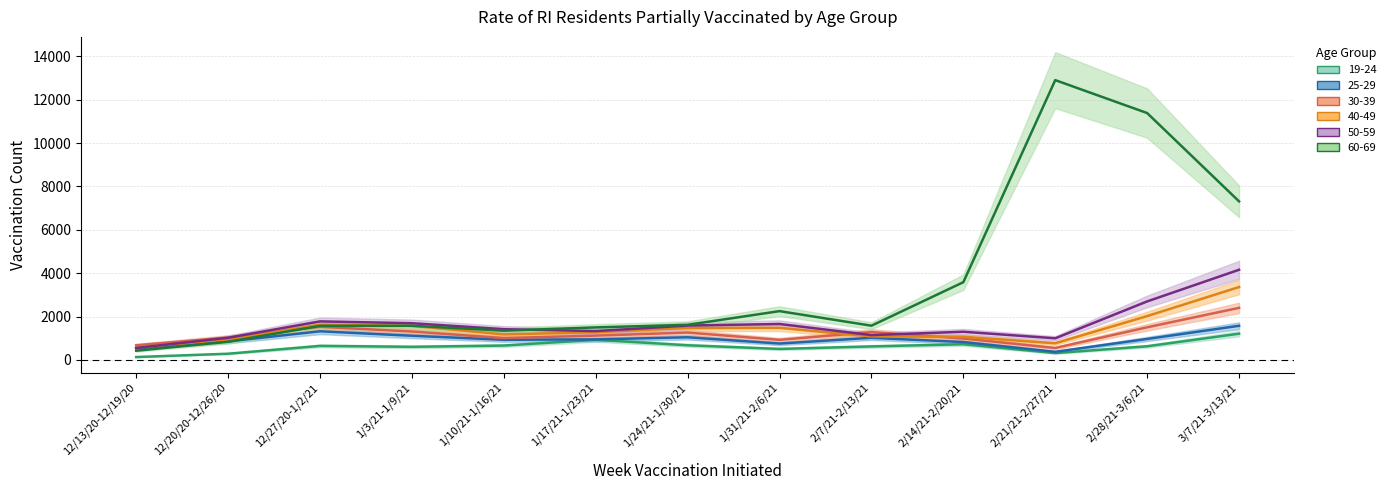

How many series are shown in this chart?

6